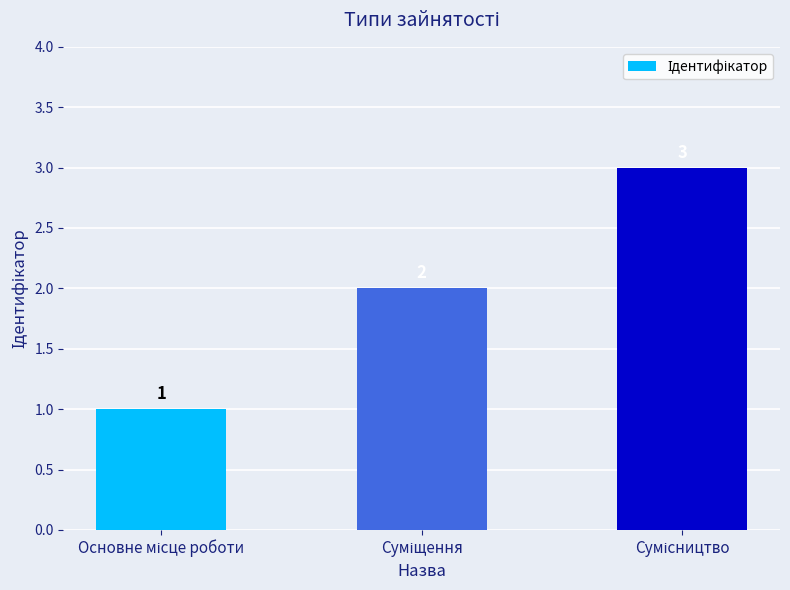

What is the value of the 1st bar from the left?

1